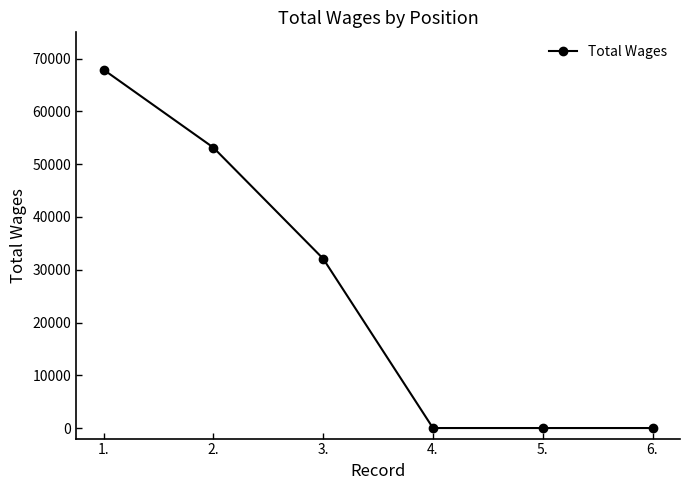

Reading left to right, list all the values displayed in this chart.

67917	53153	32089	0	0	0